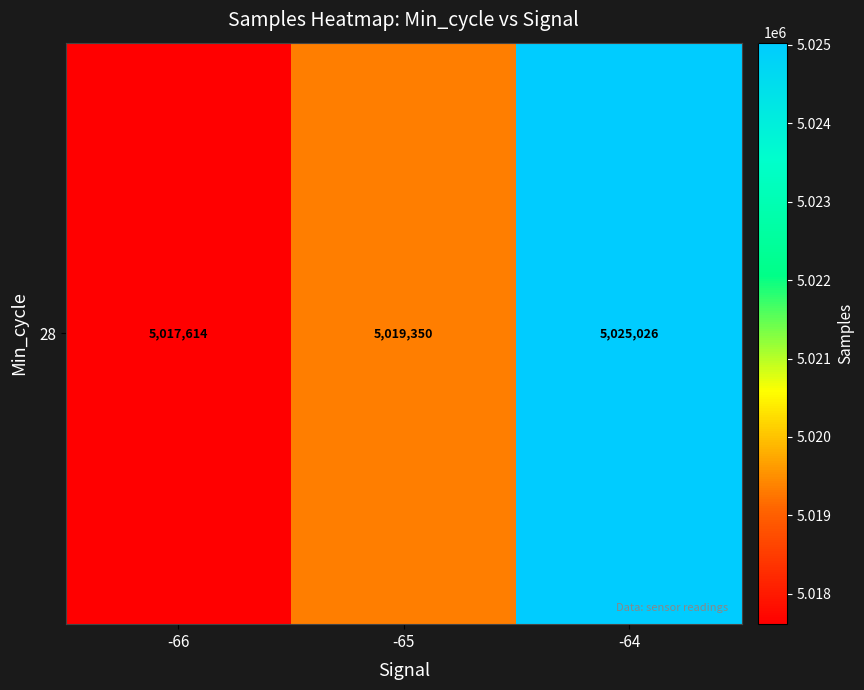

List the labels in order of value, largest first.

-64, -65, -66